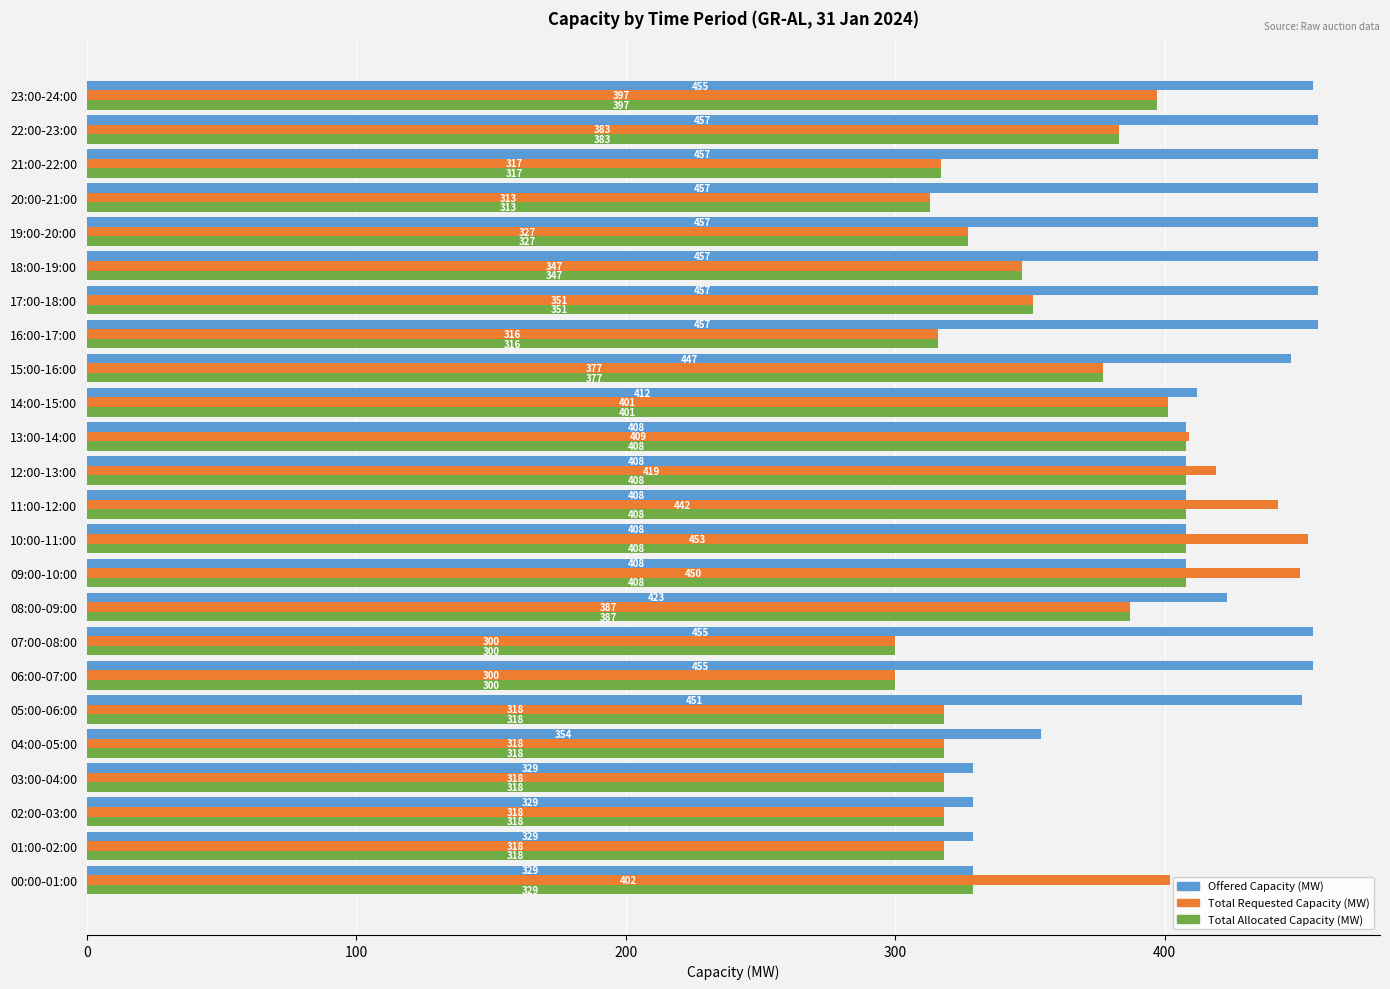

What is the maximum value shown in the chart?

457